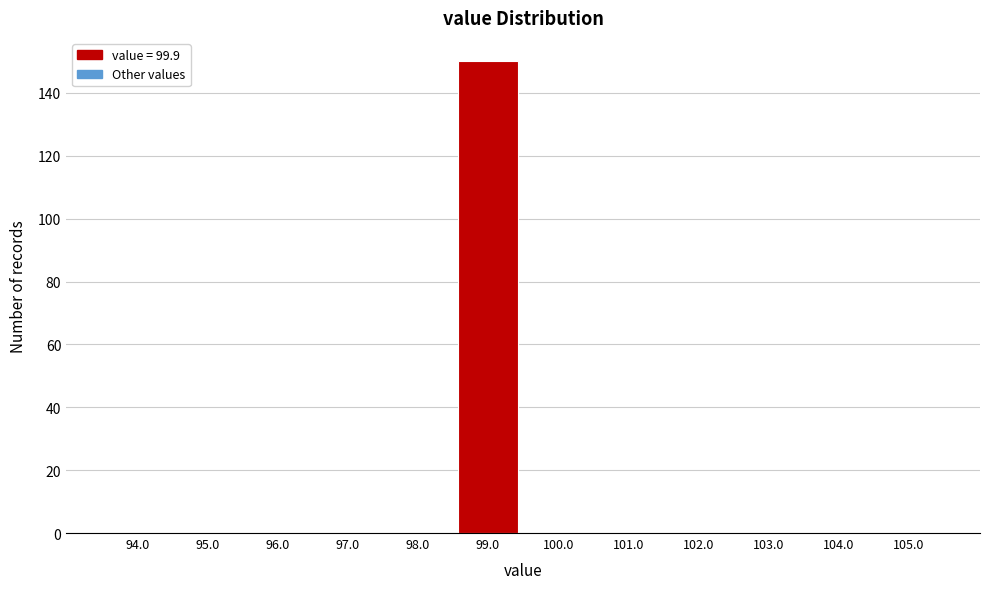

Reading left to right, extract all data points from this chart.

94.0=0	95.0=0	96.0=0	97.0=0	98.0=0	99.0=150	100.0=0	101.0=0	102.0=0	103.0=0	104.0=0	105.0=0